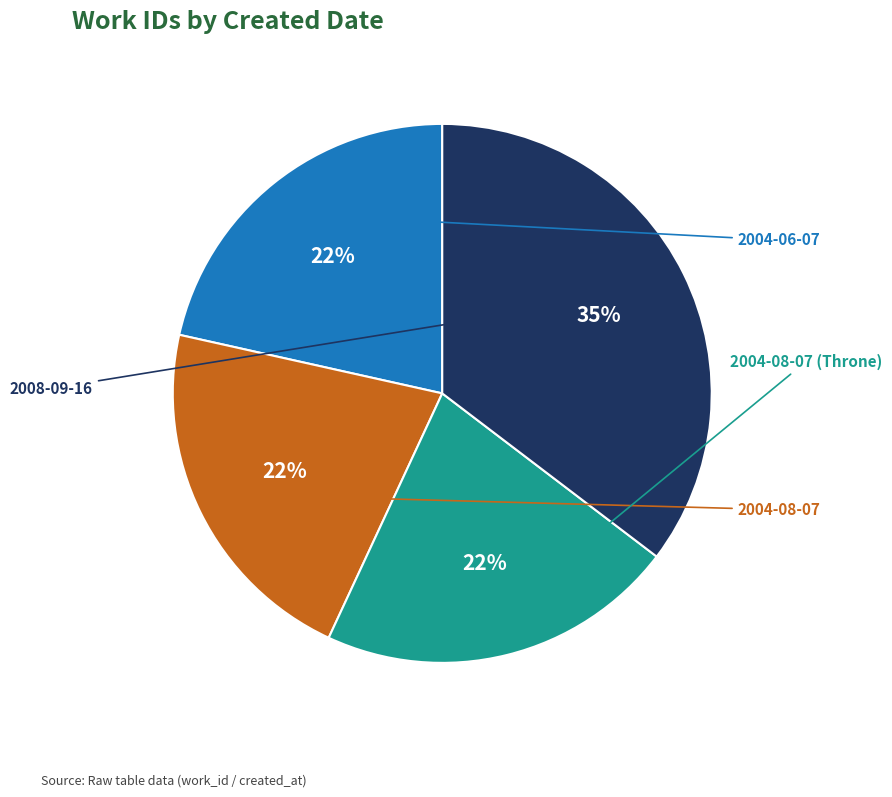

Does any single category account for the majority?

No